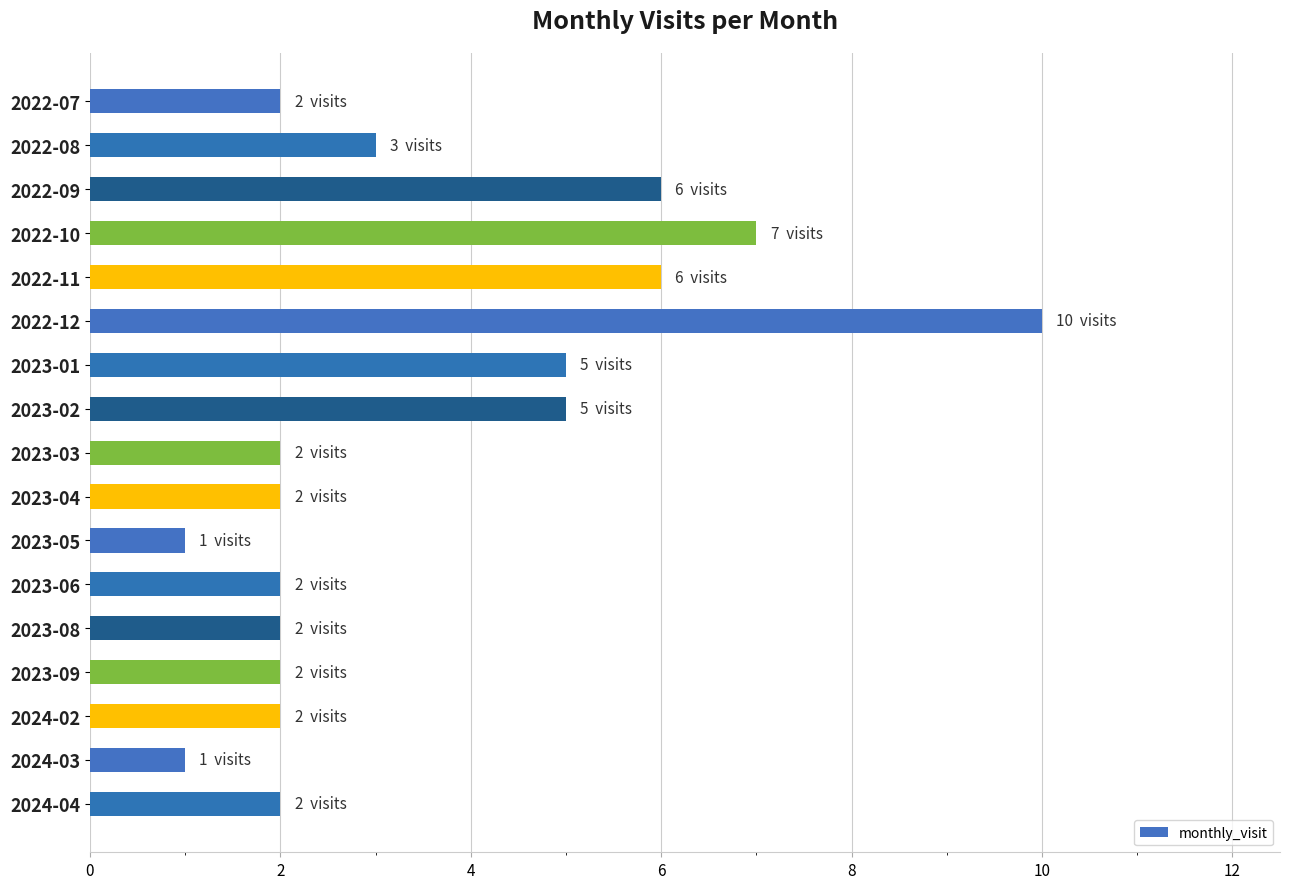

What is the difference between the values at 2022-12 and 2023-04?

8